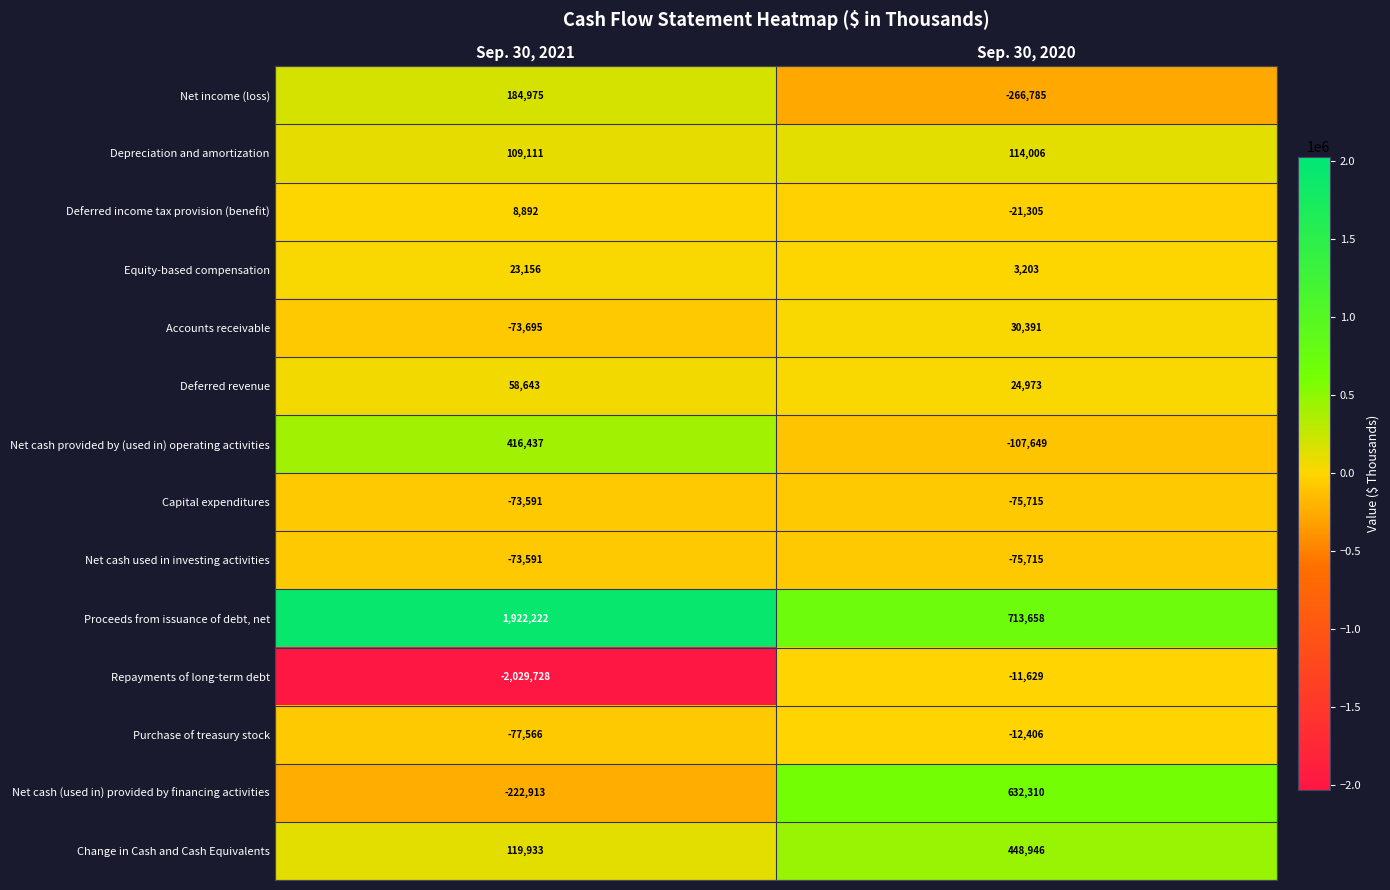

Which series has the largest total across all categories?

Proceeds from issuance of debt, net